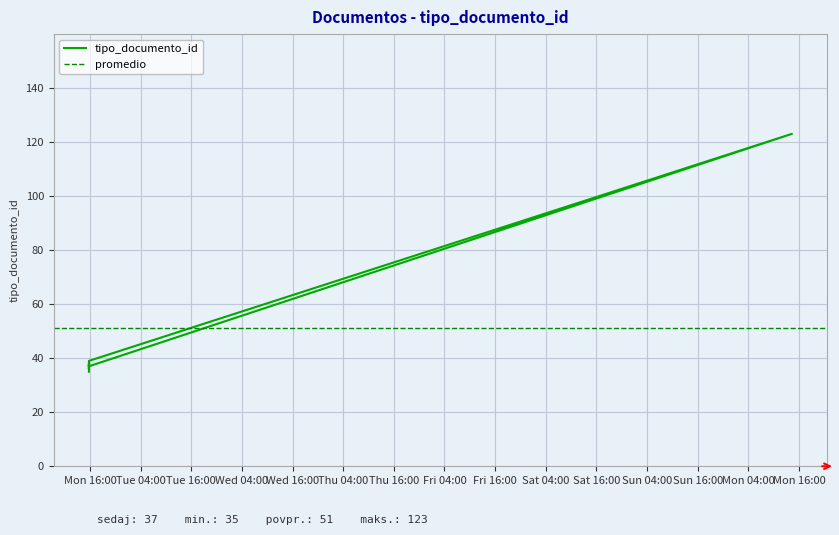

How many values are below 38?

3